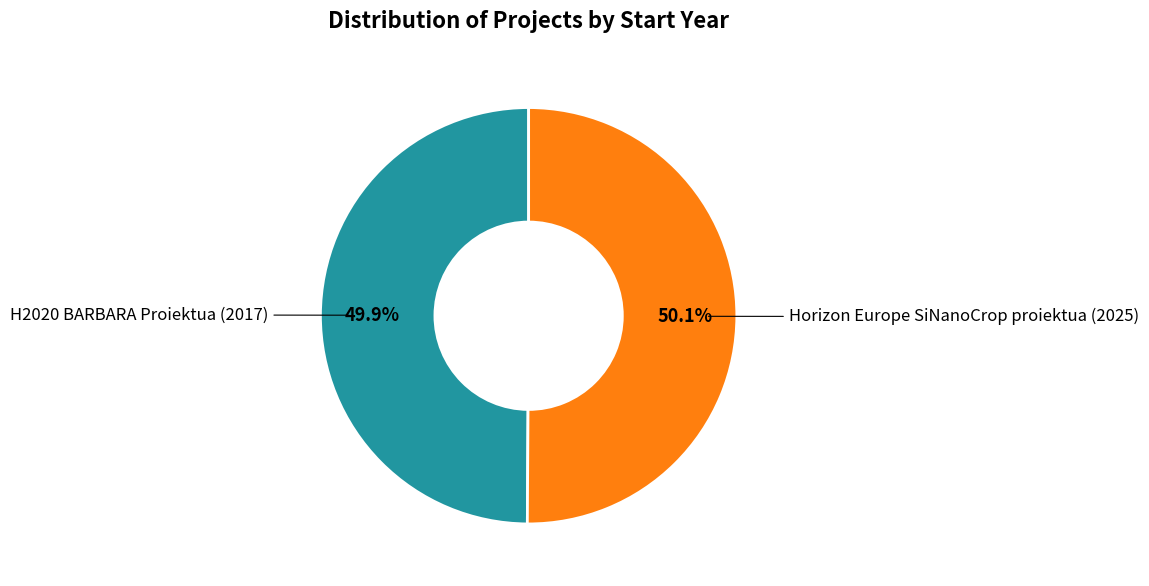

Which slice represents more than half of the pie?

Horizon Europe SiNanoCrop proiektua (2025)